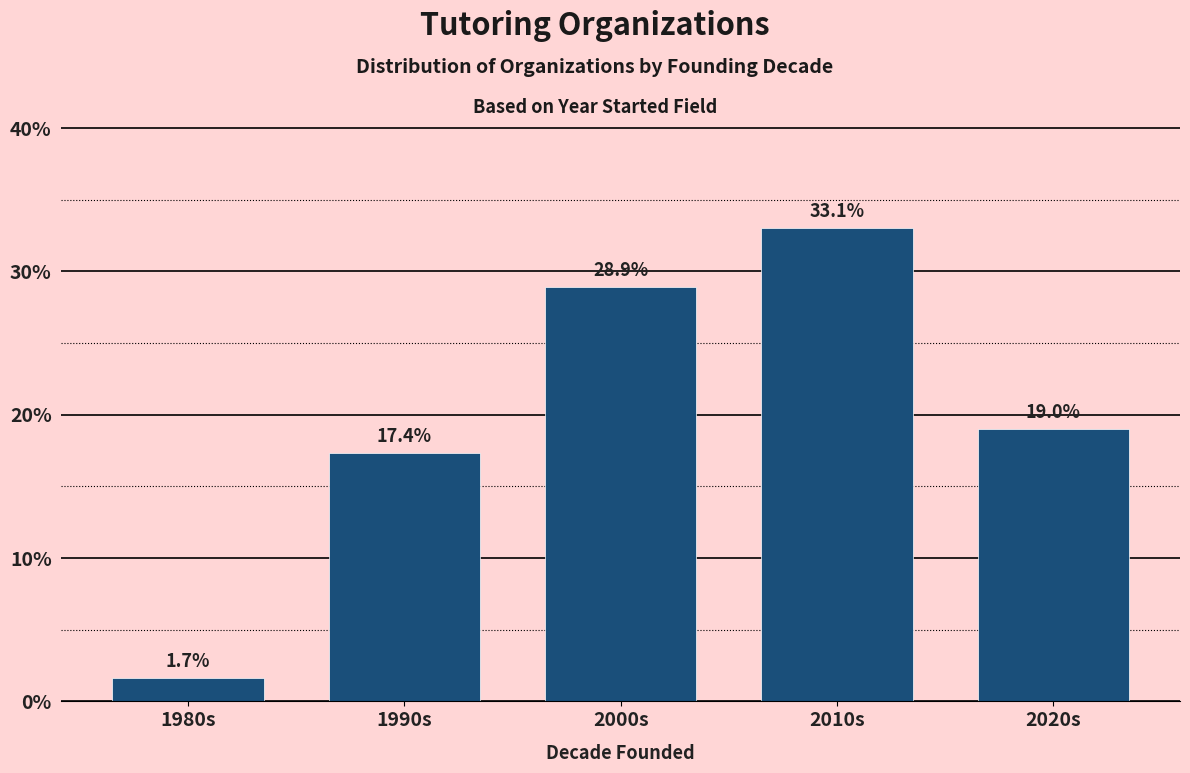

Reading left to right, transcribe all the data shown in this chart.

1980s=1.7	1990s=17.4	2000s=28.9	2010s=33.1	2020s=19.0